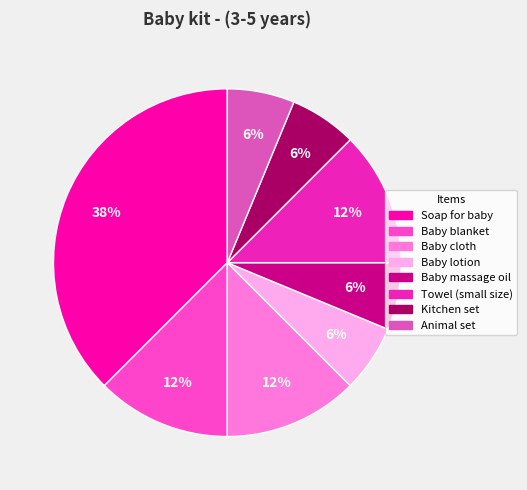

To the nearest percent, what is the difference between the Baby blanket and Kitchen set slice percentages?

6%